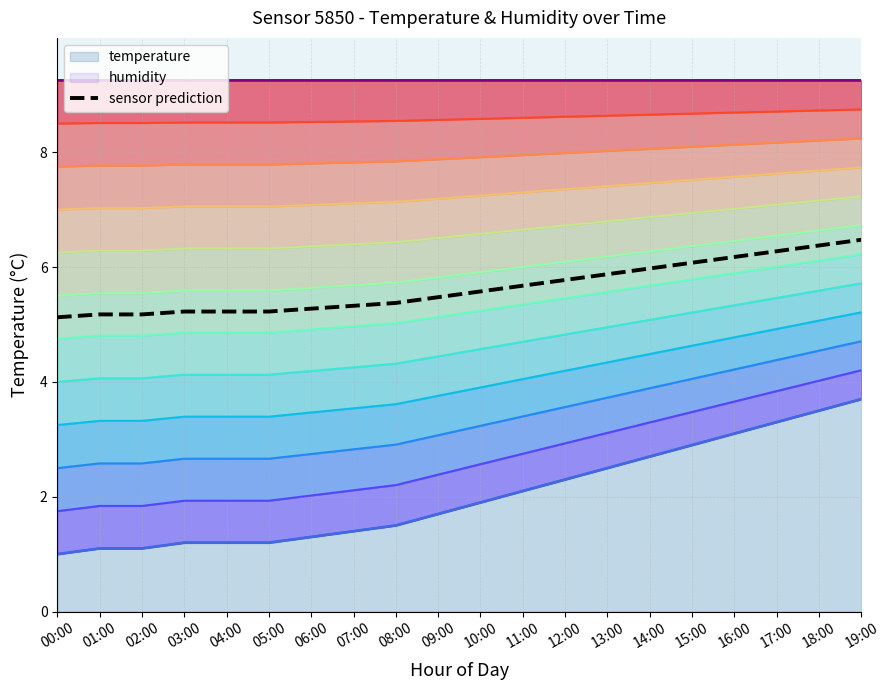

What is the maximum value for sensor prediction?

6.5